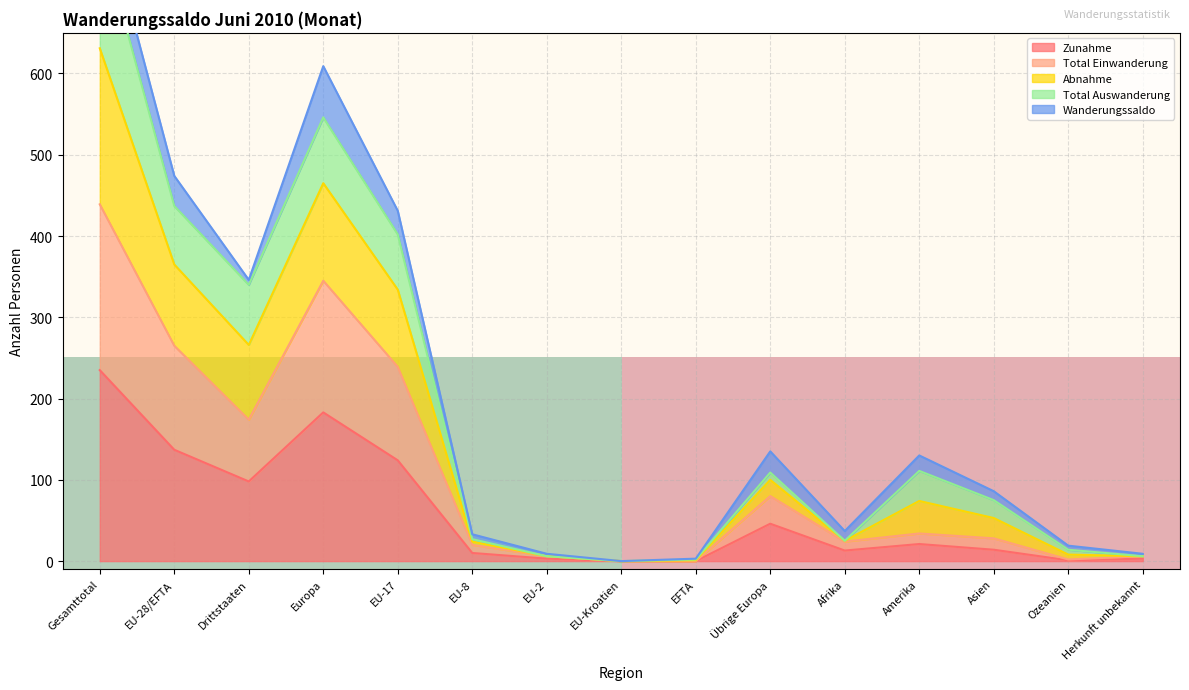

Is it true that Zunahme equals 0 at EU-Kroatien?

True